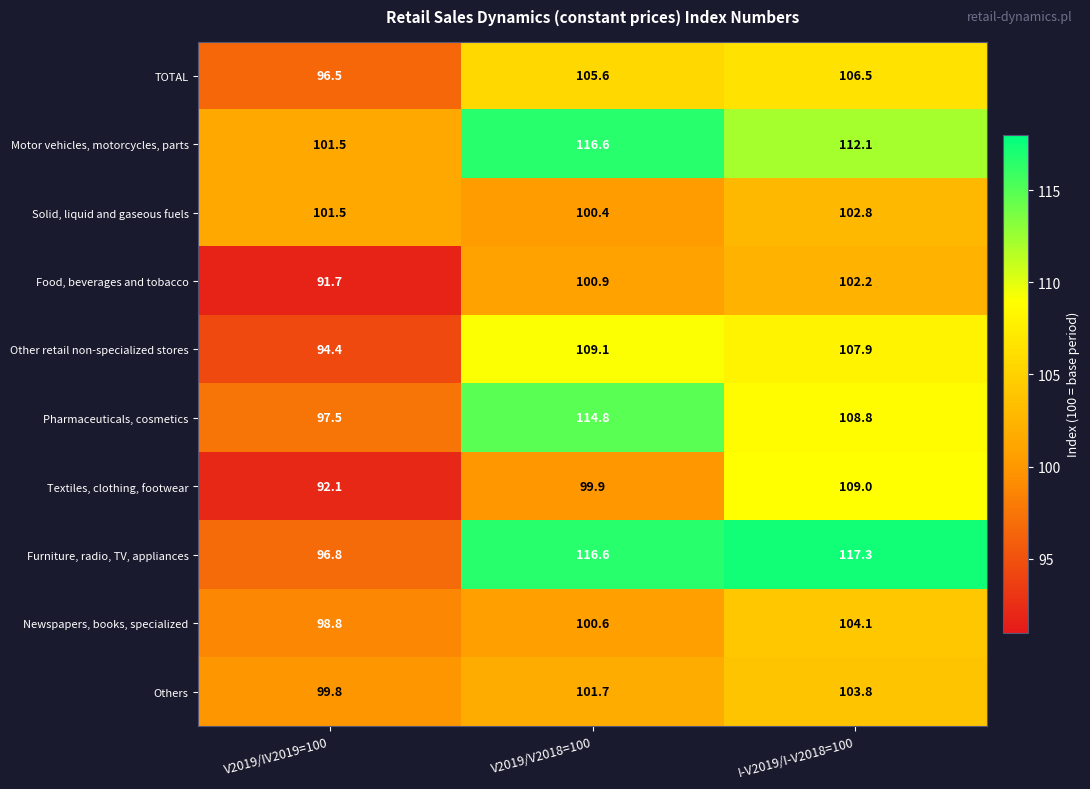

What is the sum of the Pharmaceuticals, cosmetics values at V2019/V2018=100 and I-V2019/I-V2018=100?

223.6